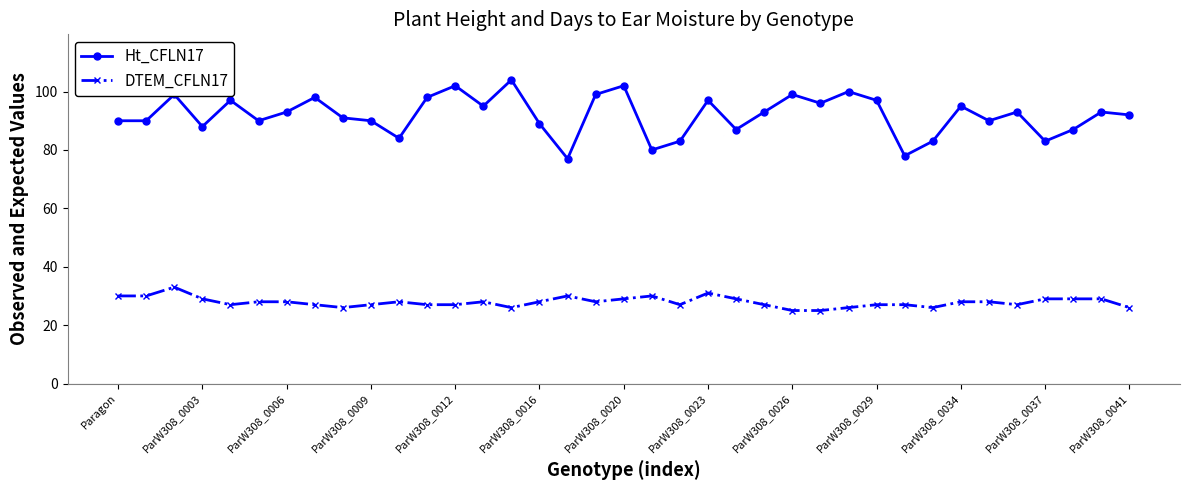

How many values in the DTEM_CFLN17 series are below 28?

17